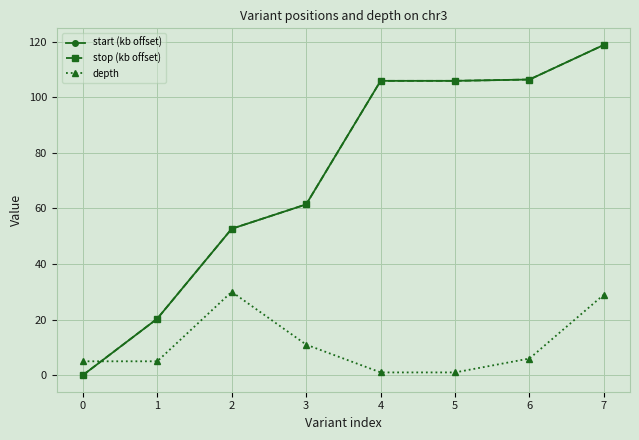

At how many categories does at least one series exceed 10?

7